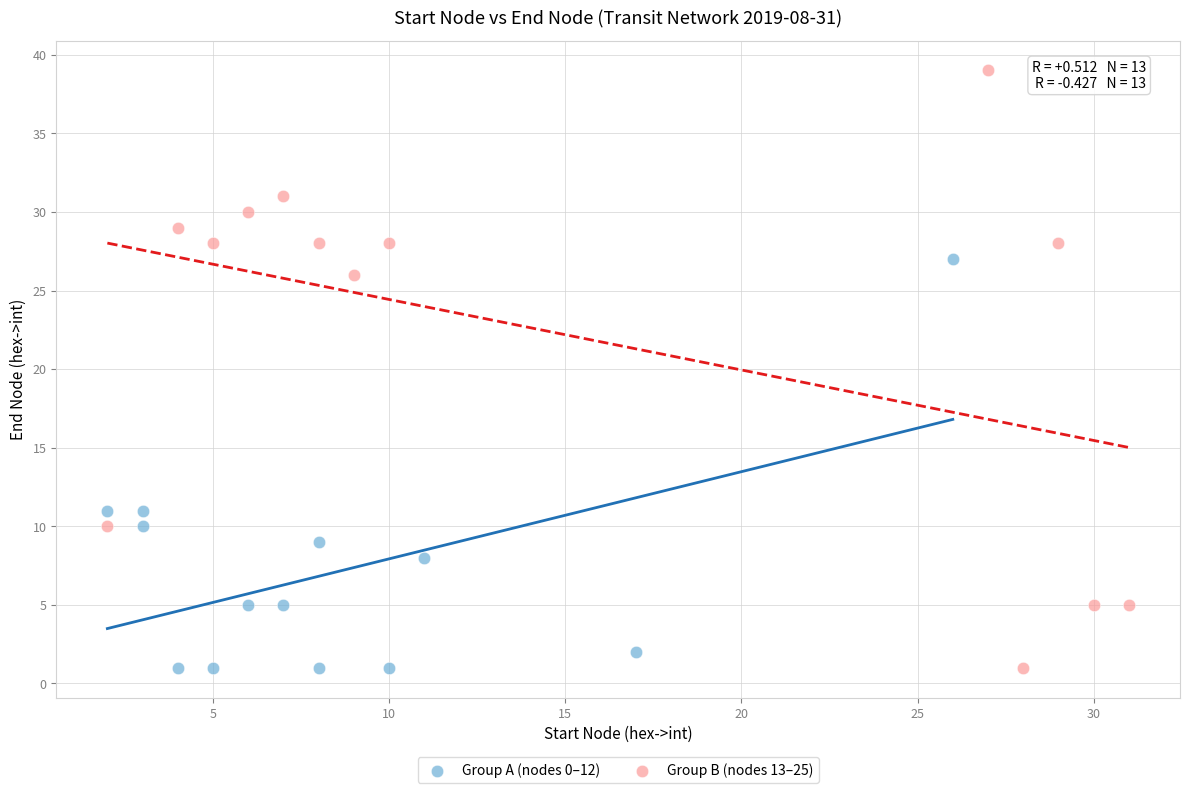

What are all the series names shown in the legend?

Group A (nodes 0–12), Group B (nodes 13–25)